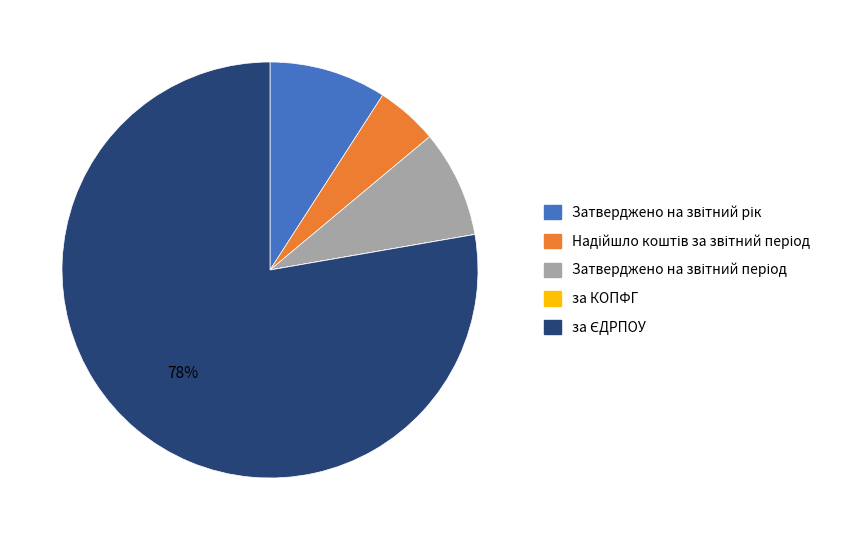

Is there a majority slice in this chart?

Yes